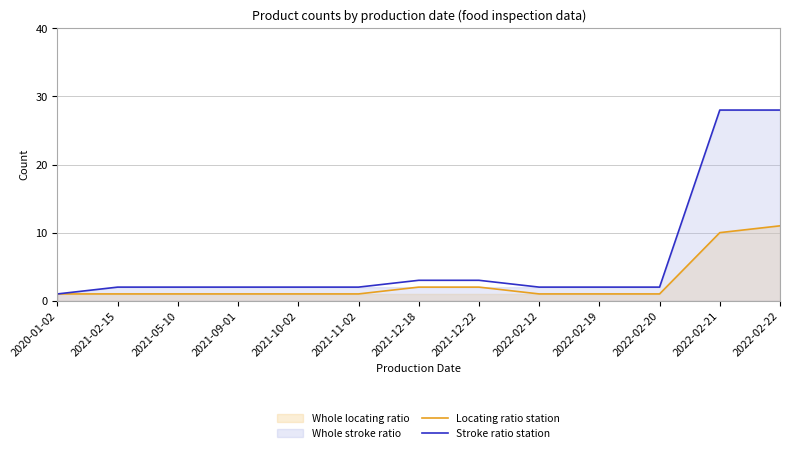

What is the label of the 2nd point from the right?

2022-02-21